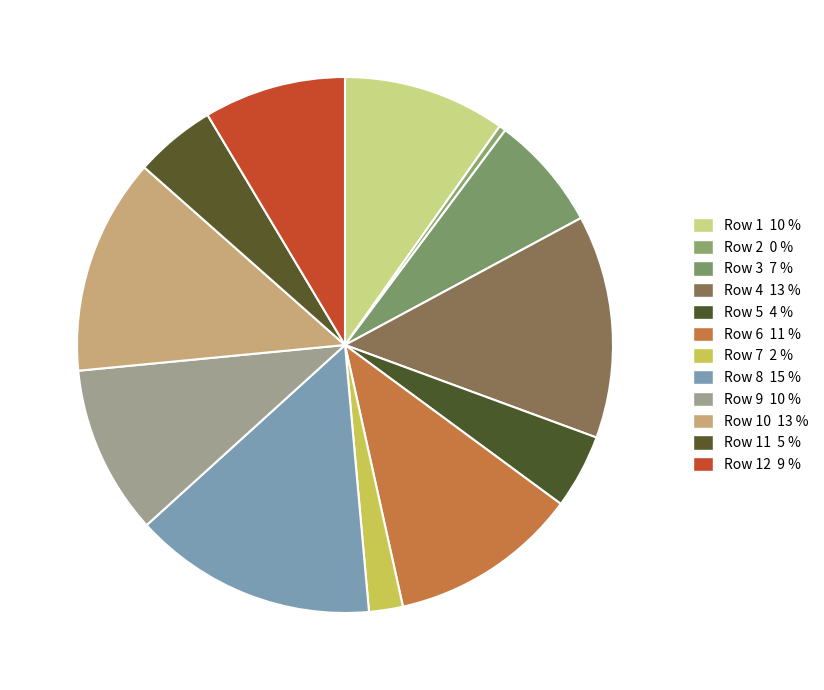

Does any single category account for the majority?

No